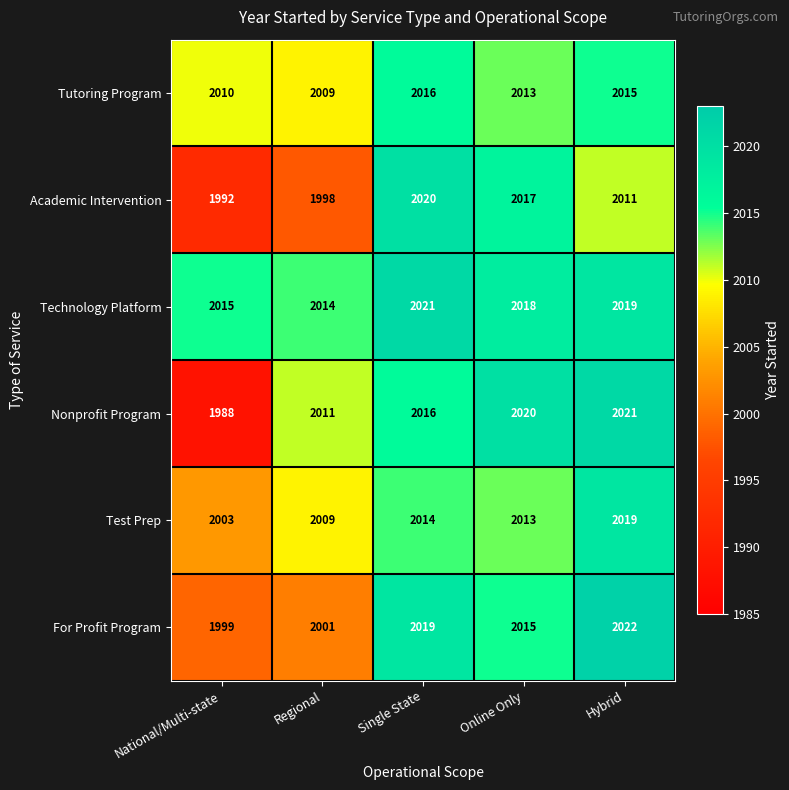

Which series has the largest total across all categories?

Technology Platform